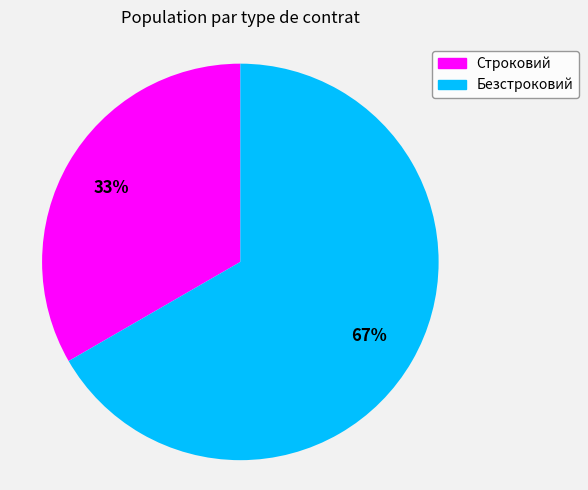

To the nearest percent, what is the average slice percentage?

50%